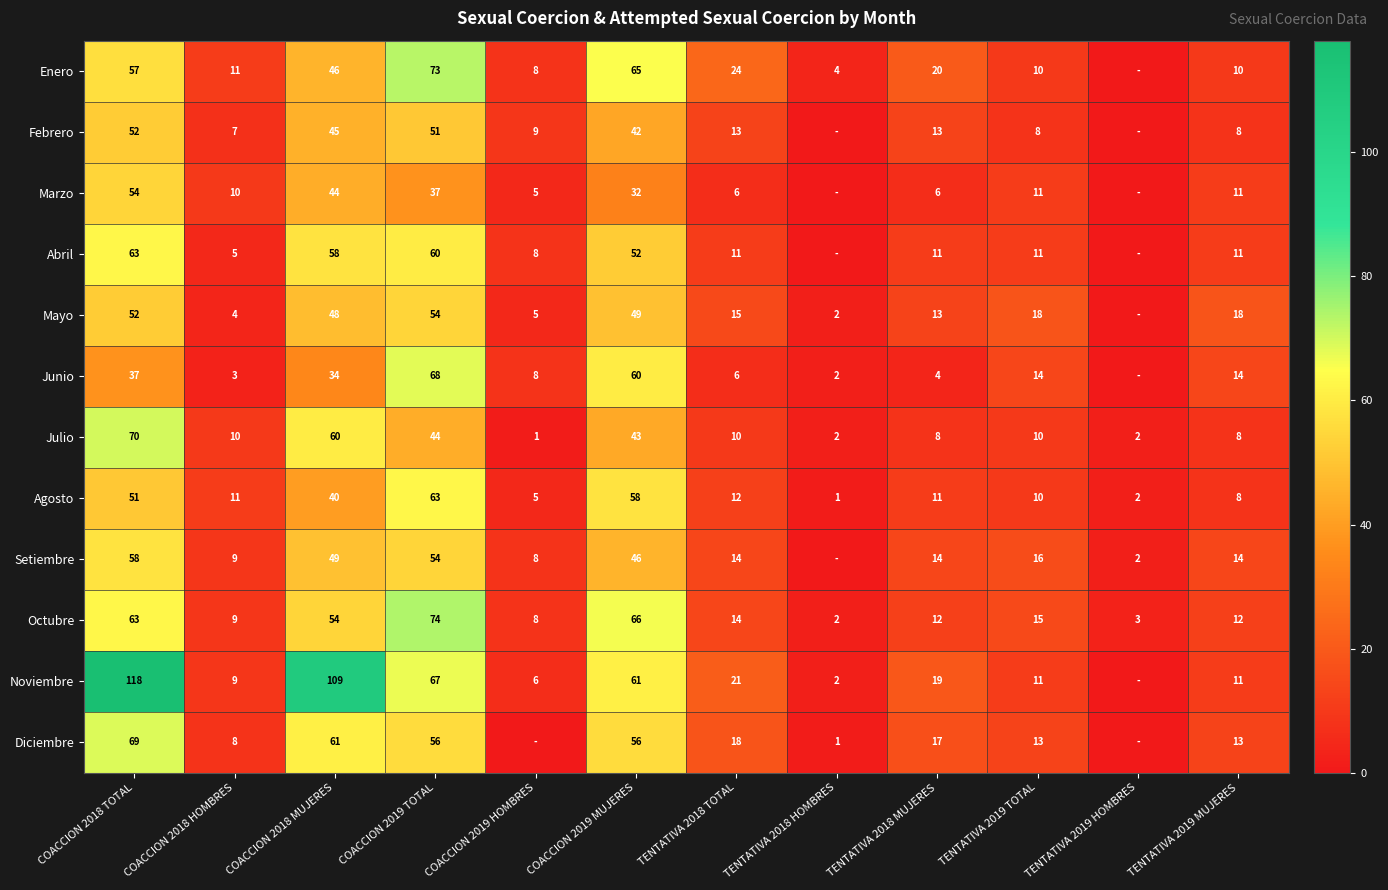

At which label does Agosto first exceed 11?

COACCION 2018 TOTAL